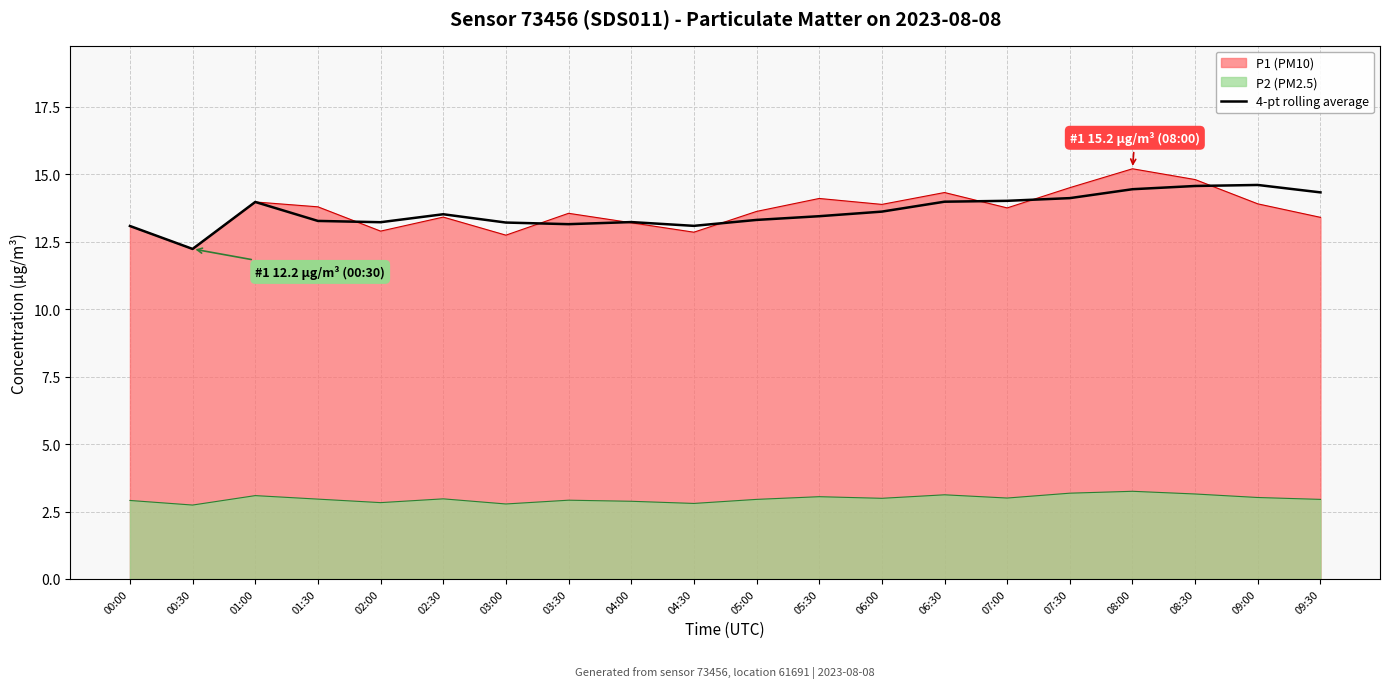

What is the difference between the values at 04:00 and 06:30?

0.8